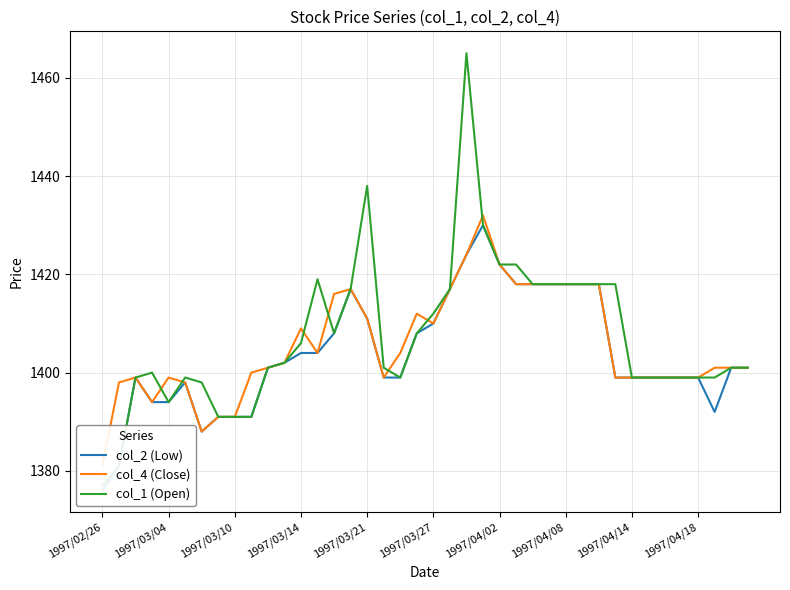

True or false: col_4 (Close) and col_1 (Open) cross at least once.

True